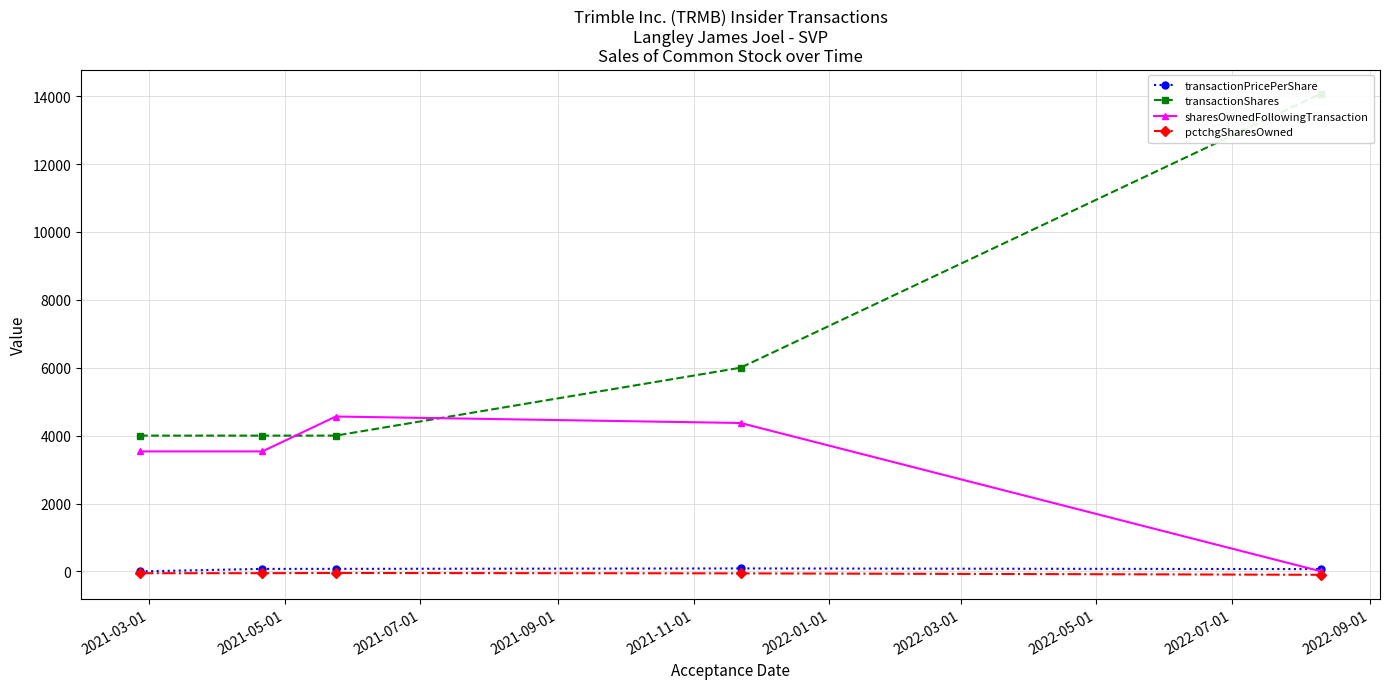

What is the difference between the second highest and second lowest values in the sharesOwnedFollowingTransaction series?

837.0